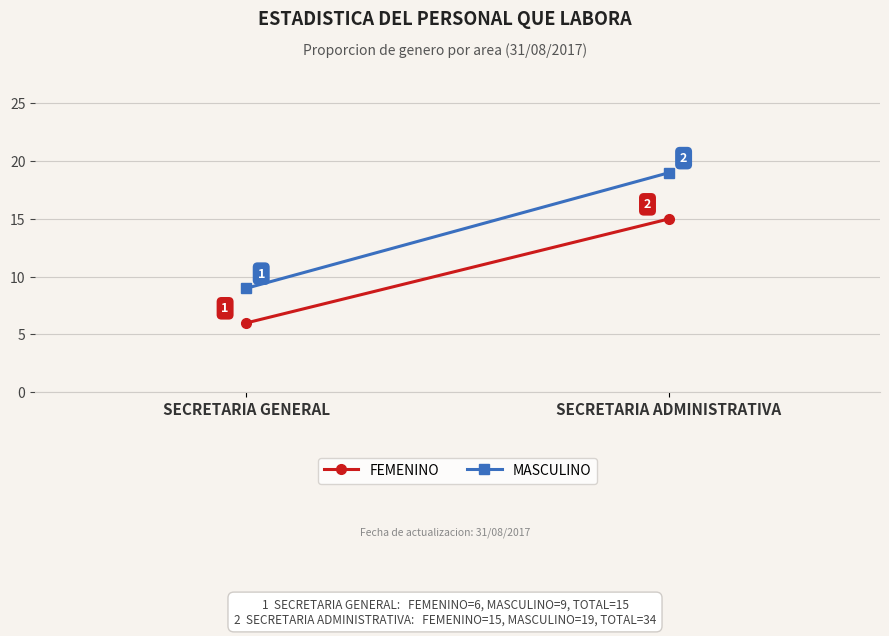

True or false: FEMENINO has a value of 15 at SECRETARIA ADMINISTRATIVA.

True